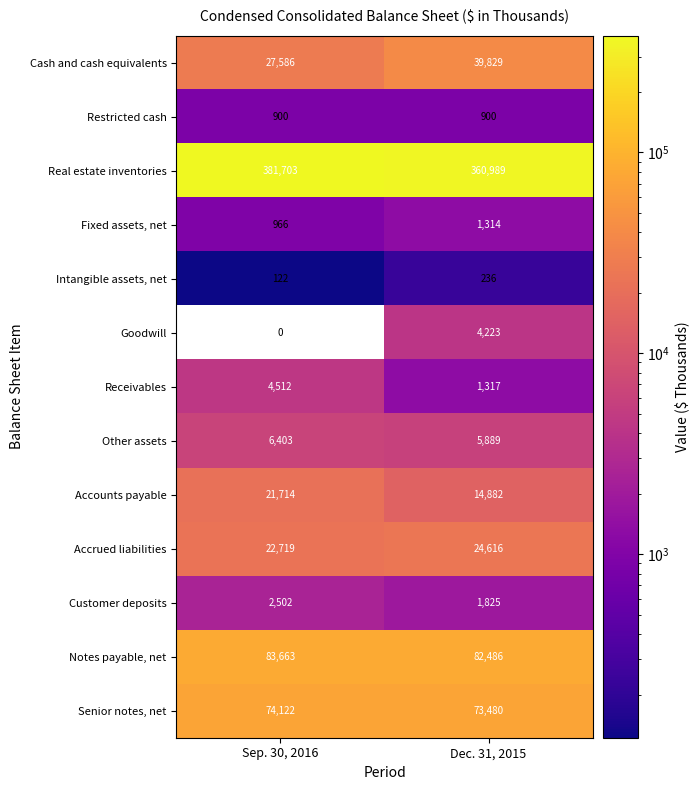

How many data points in Accounts payable are less than 21714?

1